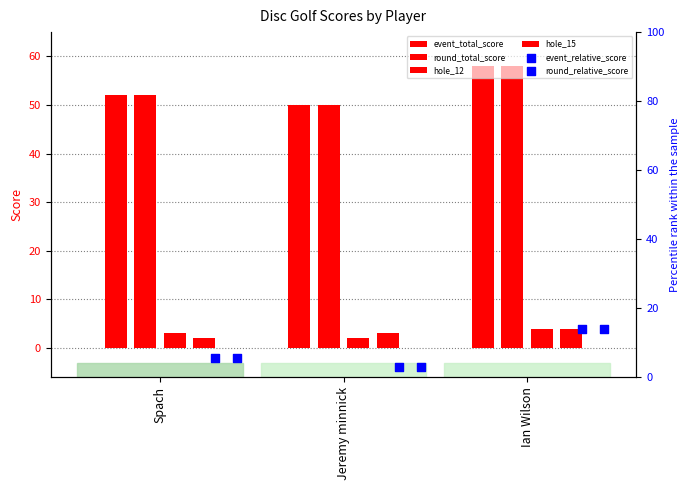

What is the total value across all series at Spach?

120.3